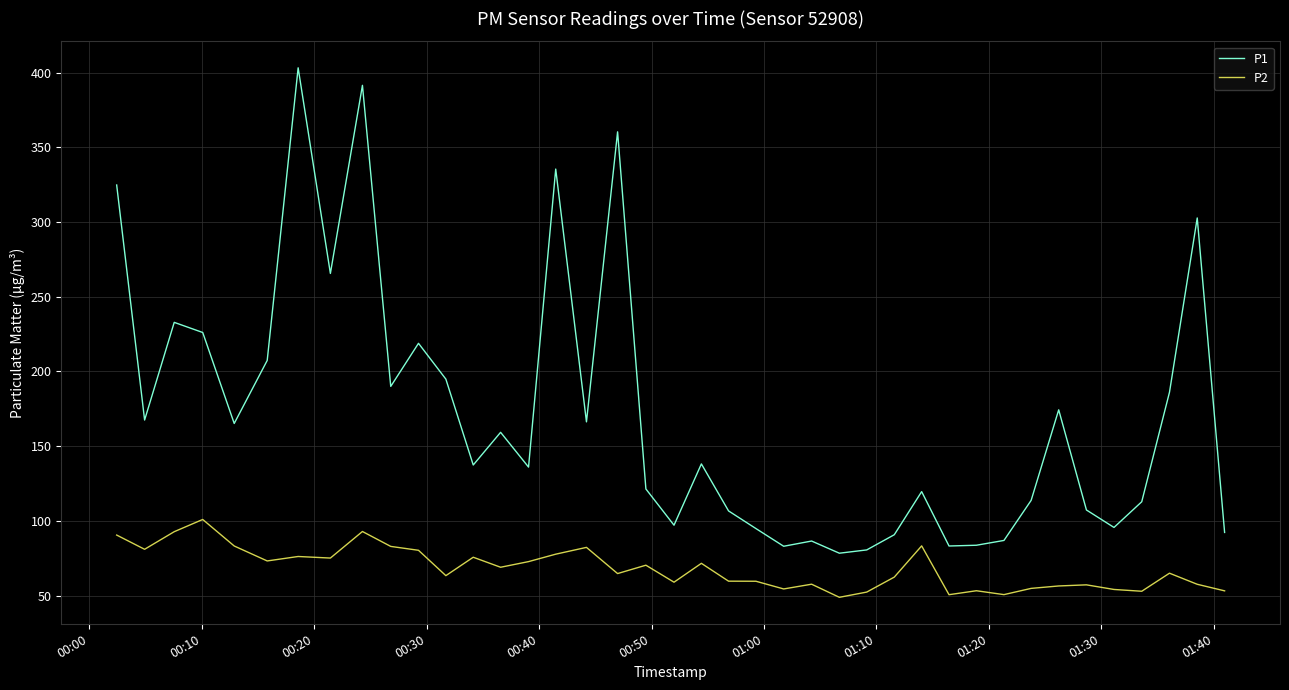

Which series has the largest total across all categories?

P1